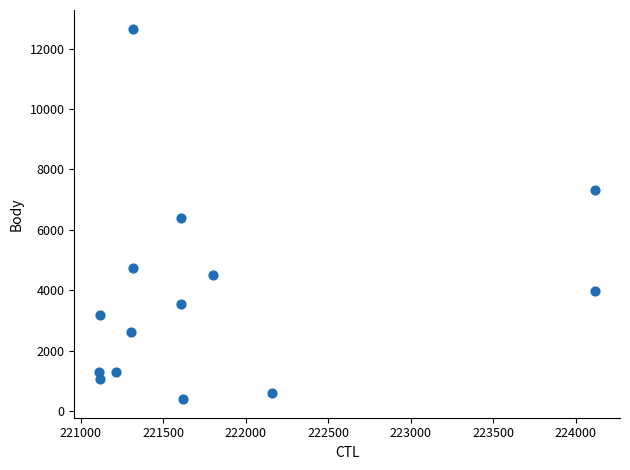

What is the range of Y values (max minus min)?

12263